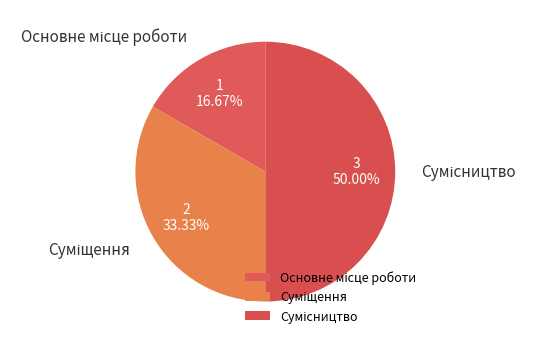

Count the number of slices in the pie.

3